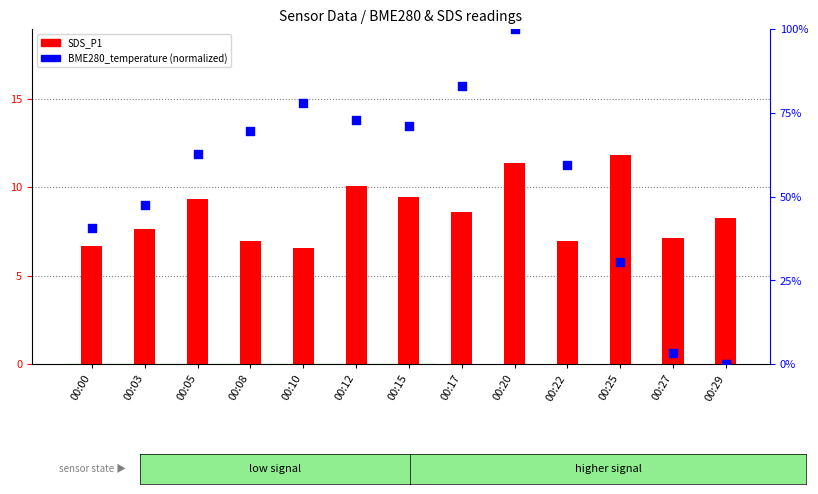

Is the value of BME280_temperature (norm) at 00:27 greater than the value of SDS_P1 at 00:22?

No